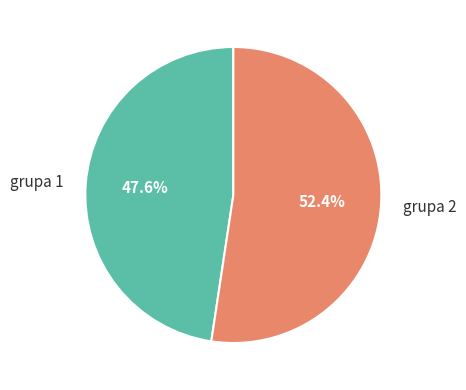

What percentage is the grupa 2 slice, to the nearest percent?

52%